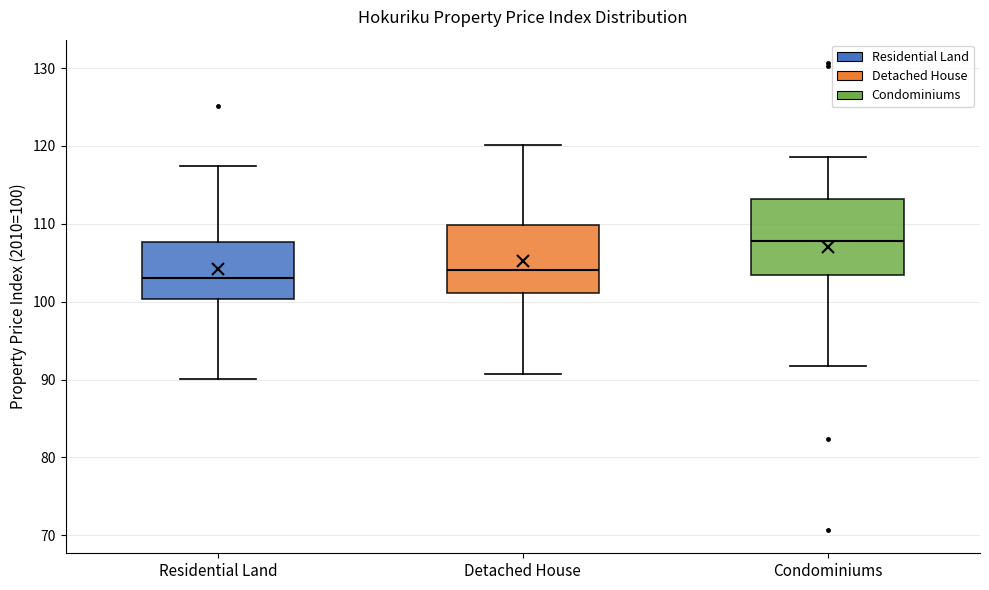

Where is the lower edge of the box for Residential Land on the y-axis? The values are not printed on the chart, so give them approximately, as read against the axis.

100